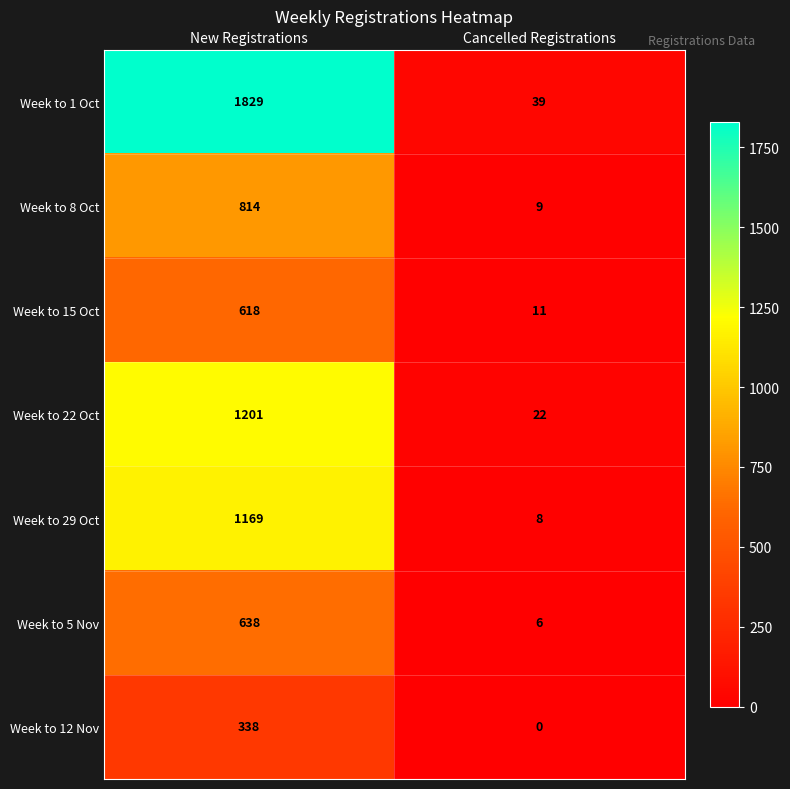

What is the difference between the maximum and minimum values in the Week to 29 Oct series?

1161